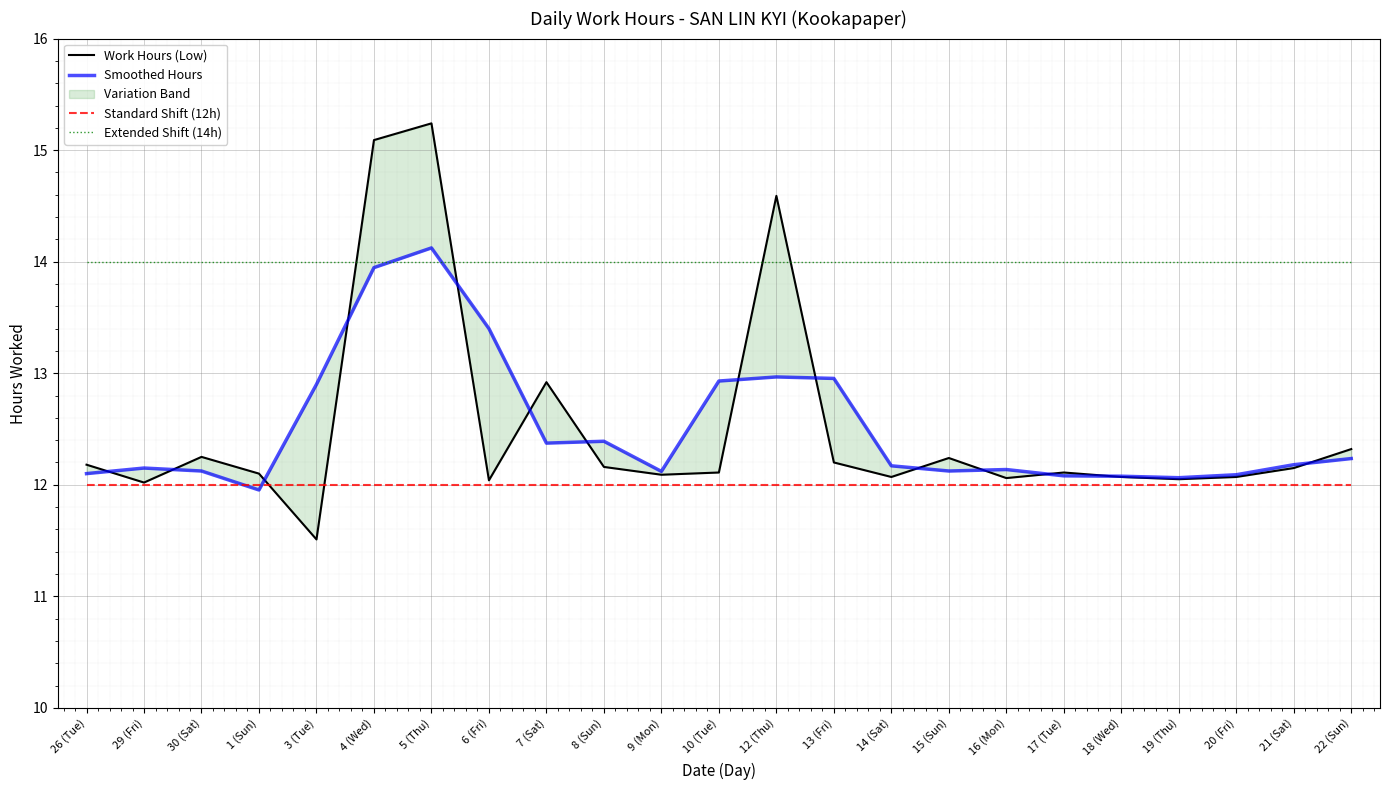

At which category does Work Hours (Low) reach its first local valley?

29 (Fri)